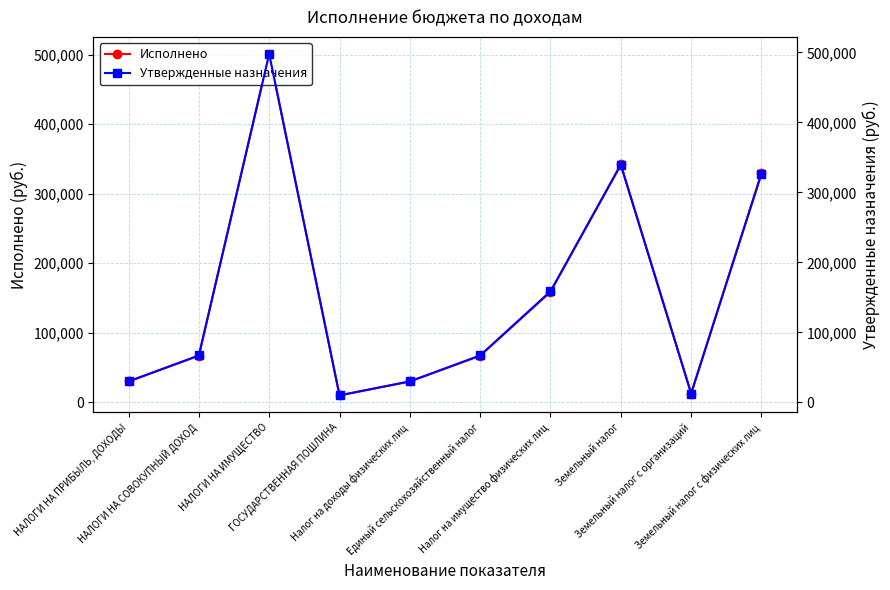

Does the chart display data point markers on the line(s)?

Yes